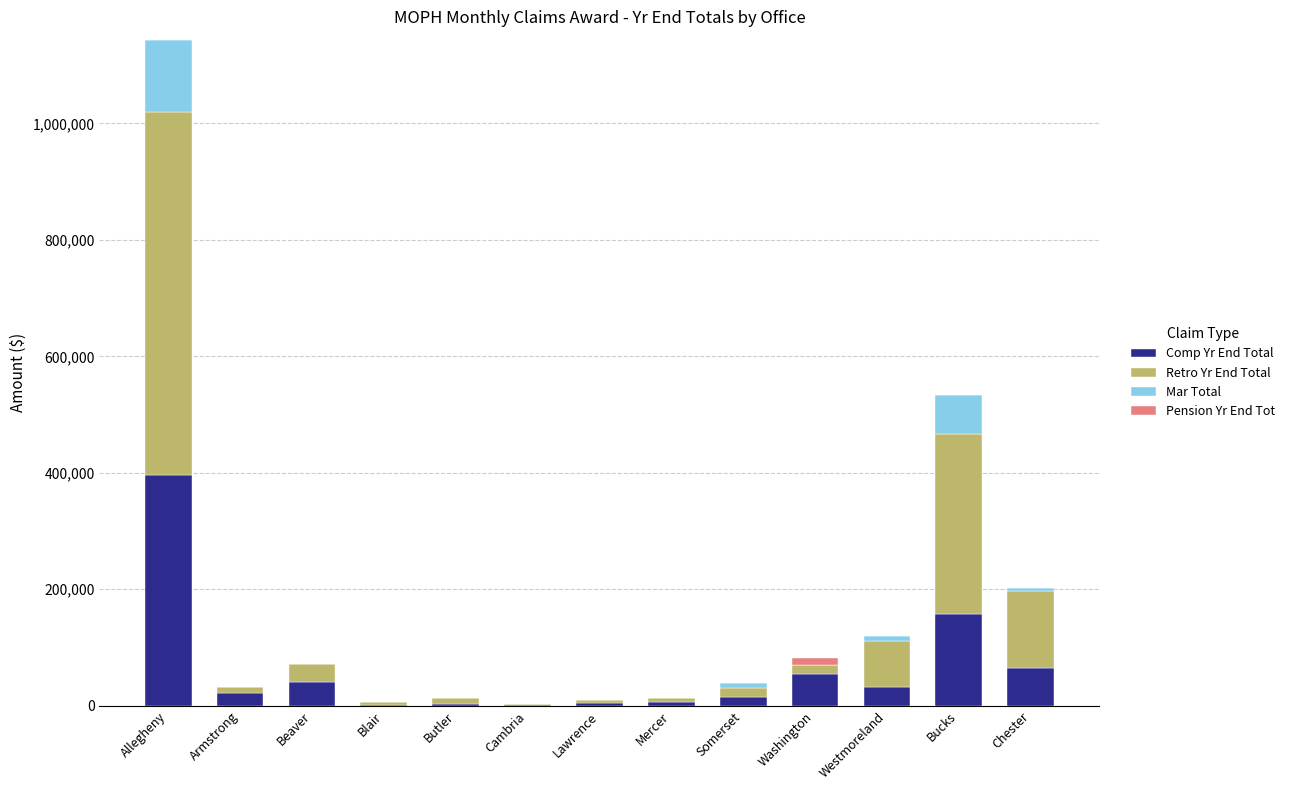

Count the number of categories in the chart.

13